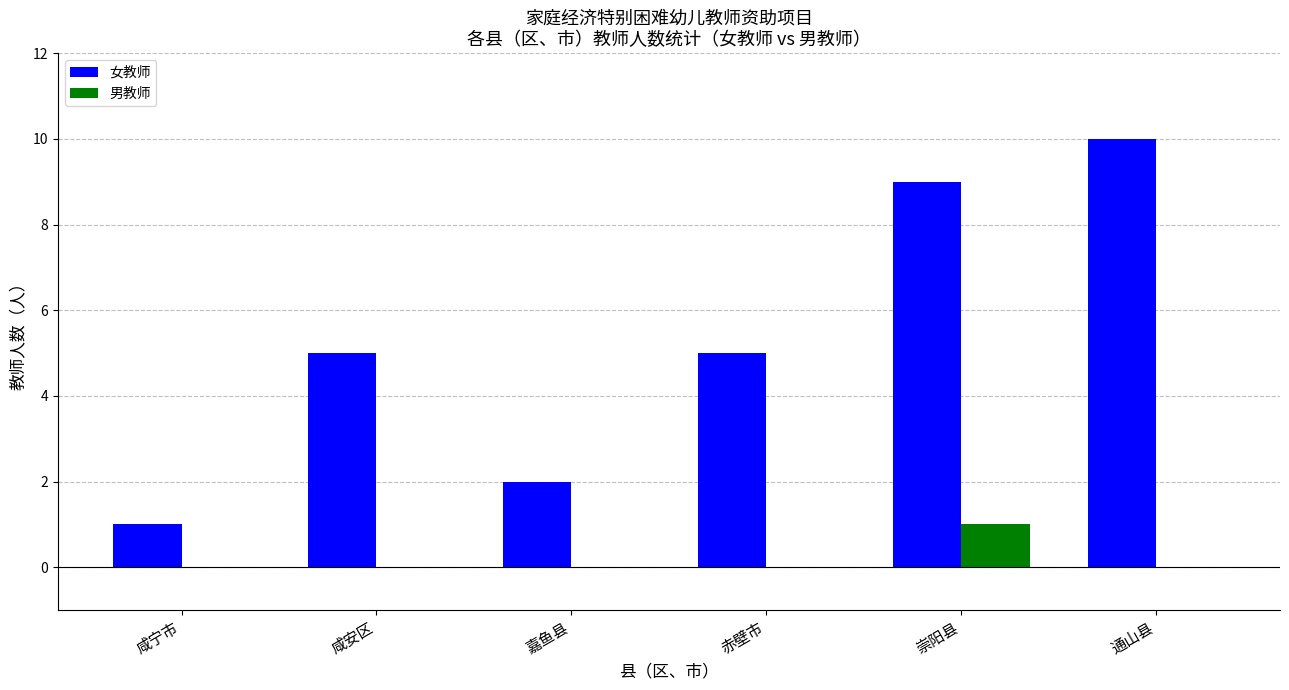

What is the total value across all series at 通山县?

10